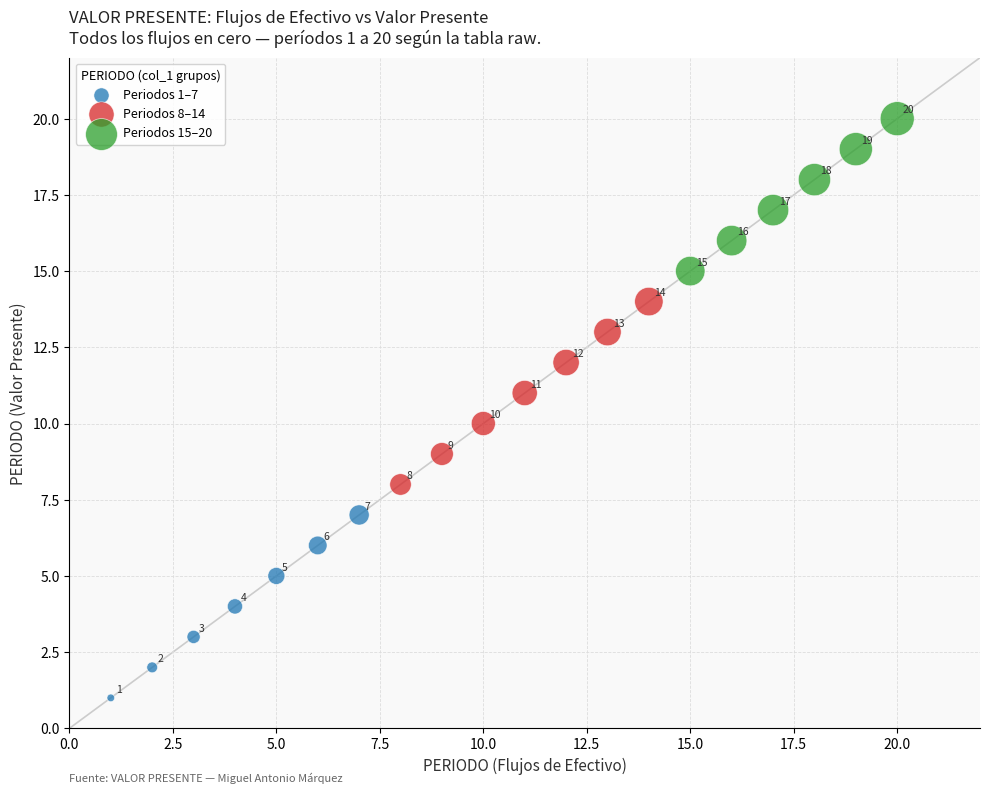

Which series reaches the maximum Y coordinate?

Periodos 15–20